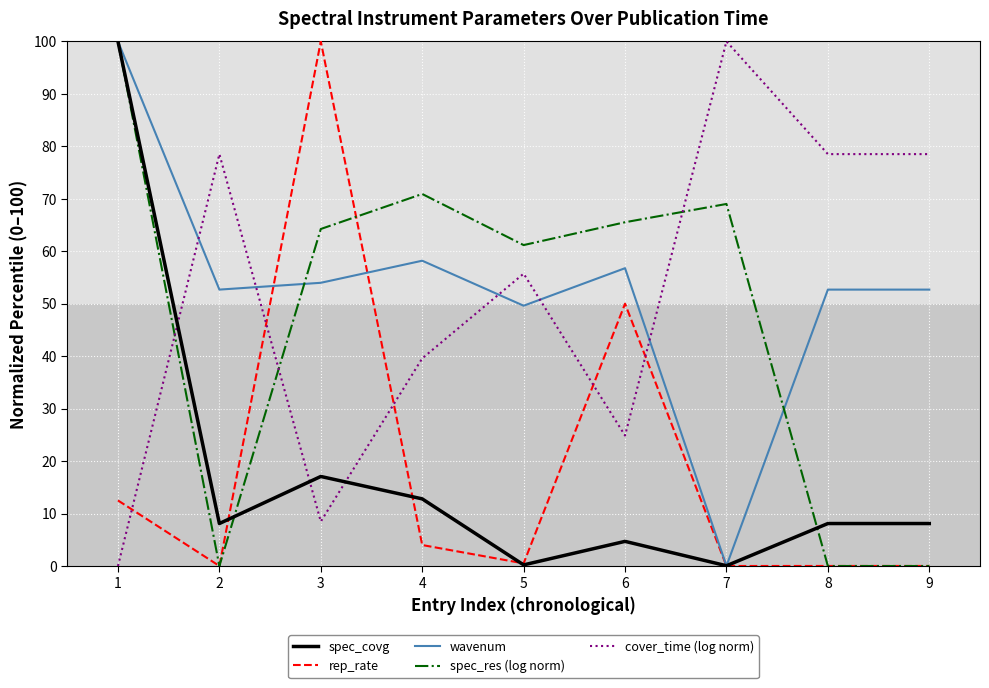

Where is spec_res (log norm) nearest to the value 50?

5